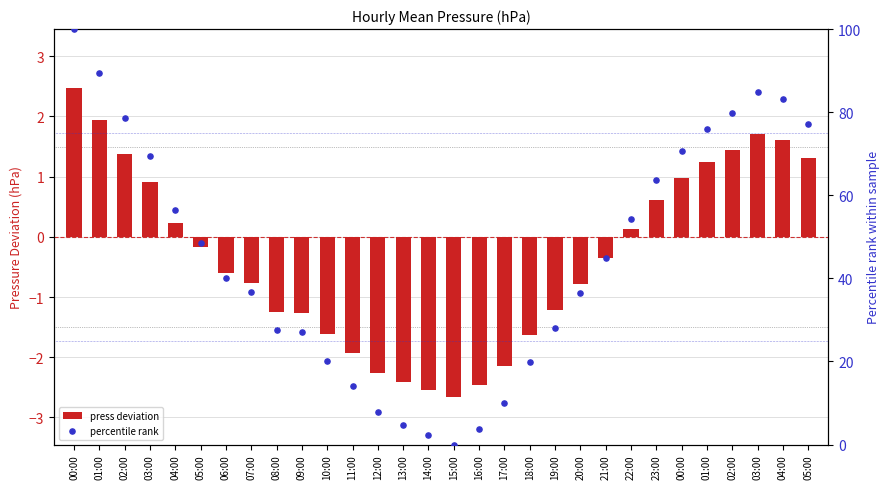

Which series reaches the maximum Y coordinate?

percentile rank